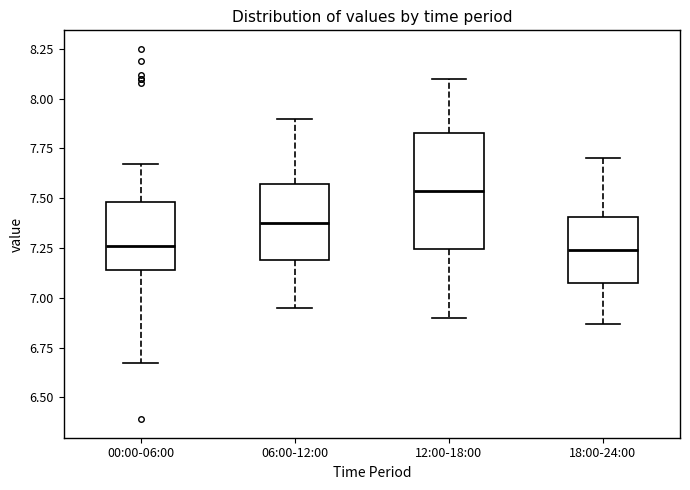

Which box's median line is the highest?

12:00-18:00